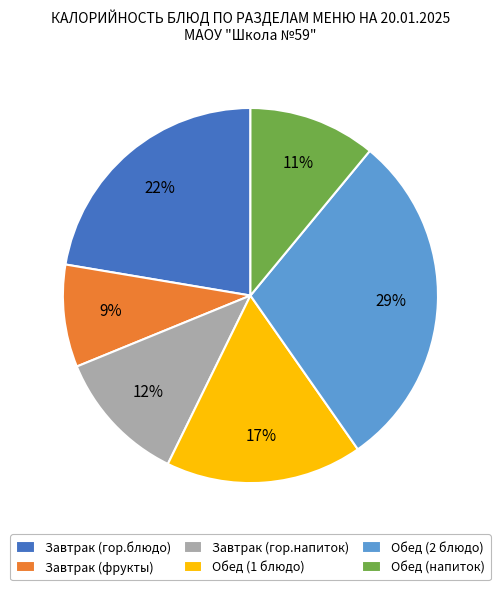

Is the sum of Обед (1 блюдо) and Обед (2 блюдо) greater than half?

No